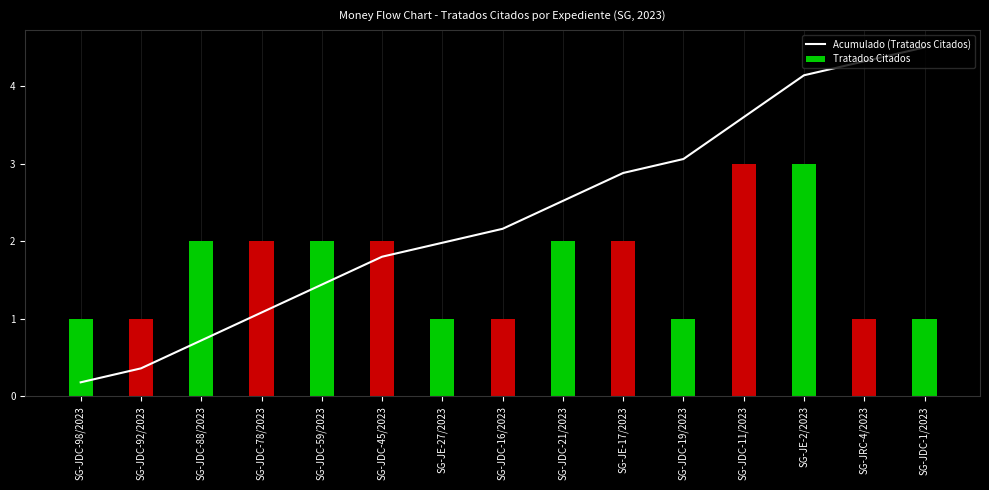

Is it true that Acumulado (Tratados Citados) equals 0.4 at SG-JDC-92/2023?

True